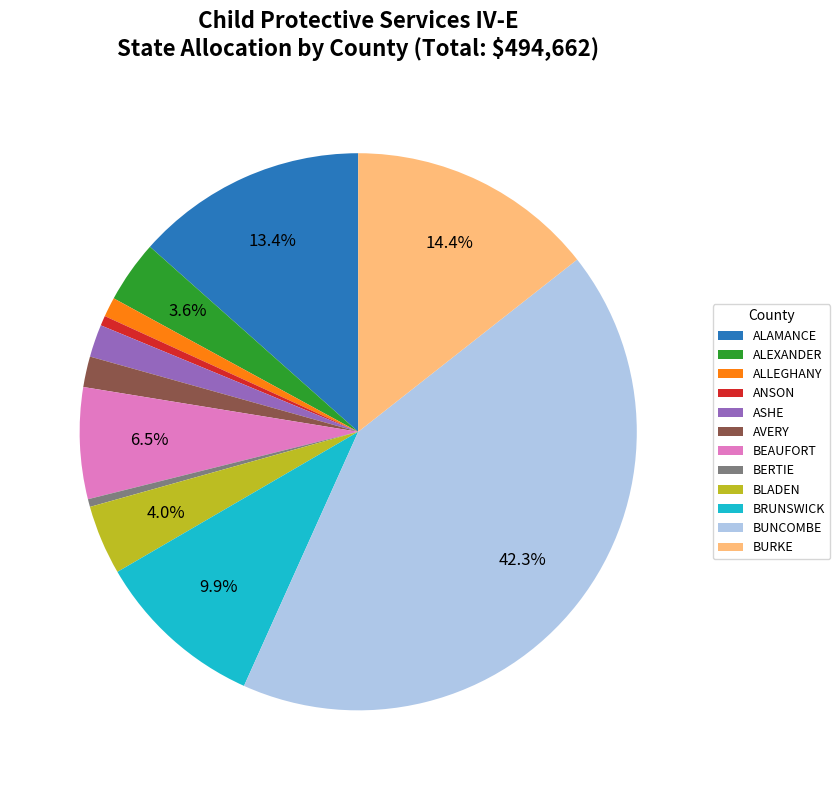

Count the number of slices in the pie.

12